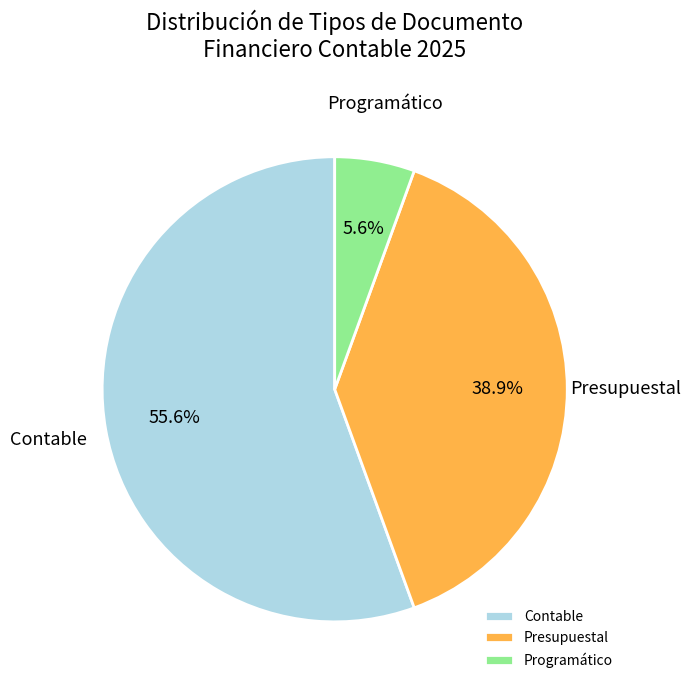

Do Contable and Presupuestal together represent more than half of the pie?

Yes